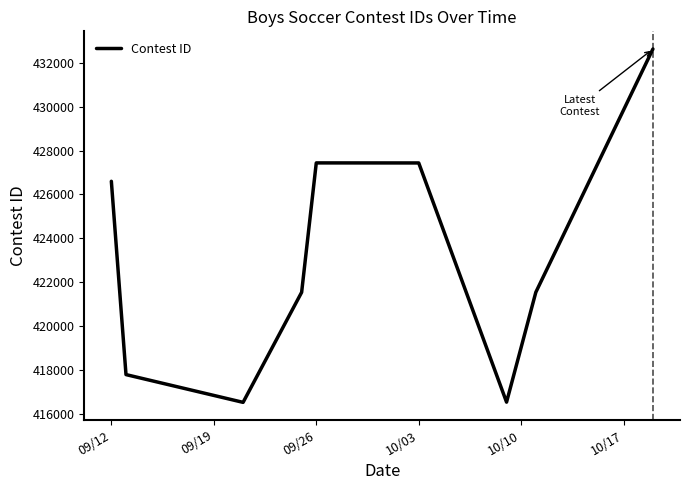

What is the maximum value shown in the chart?

432632